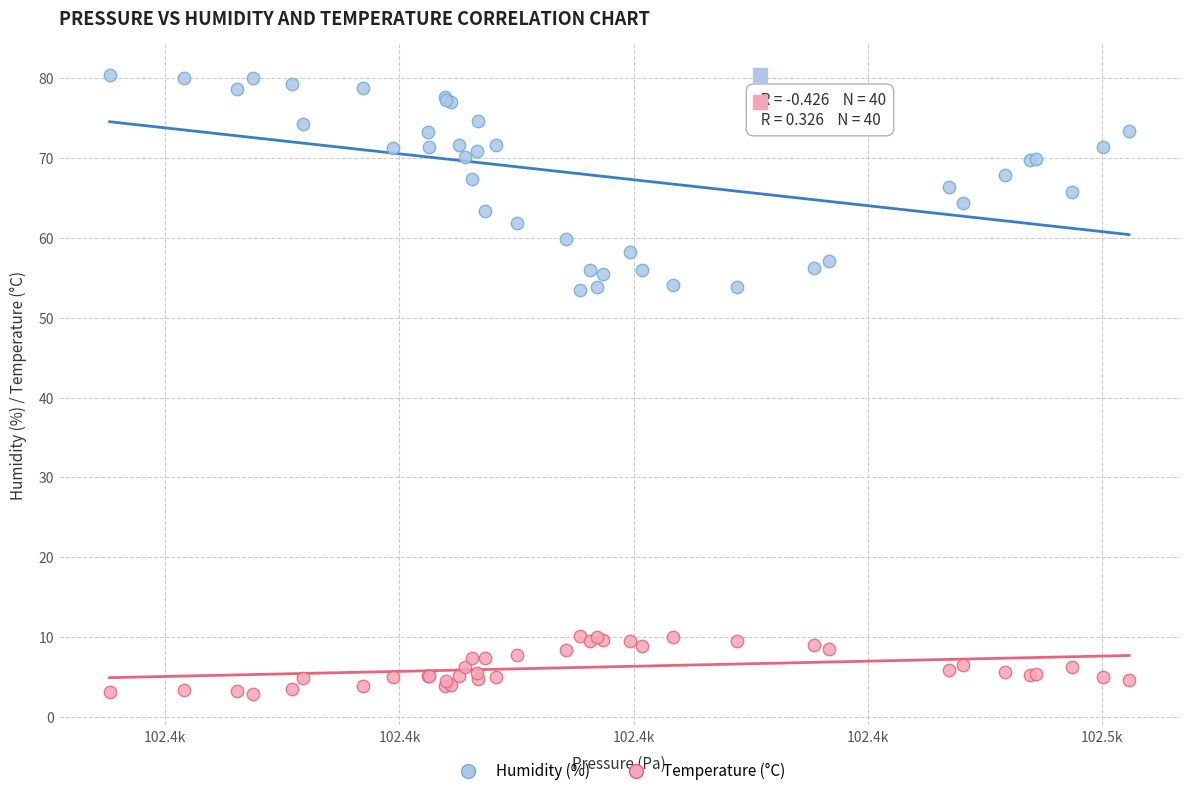

Which series has the largest Y range (max minus min)?

Humidity (%)